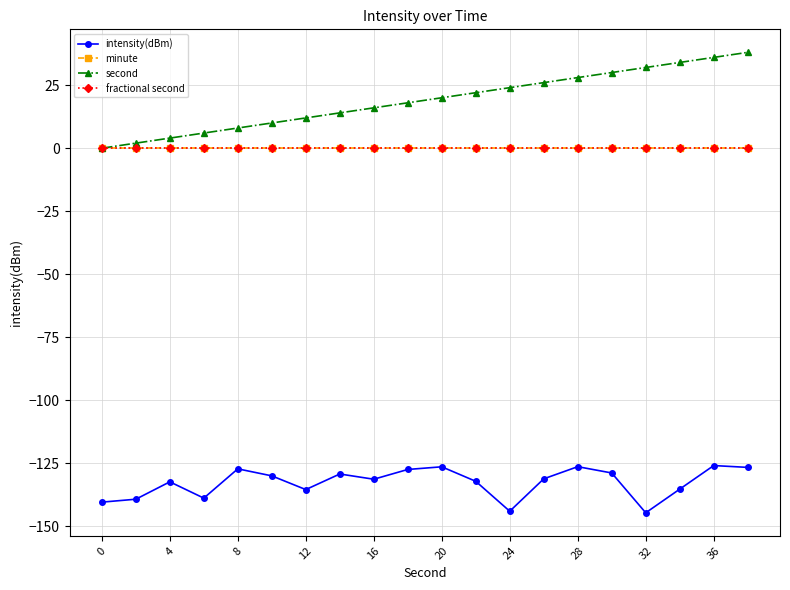

Does the chart have visible grid lines?

Yes